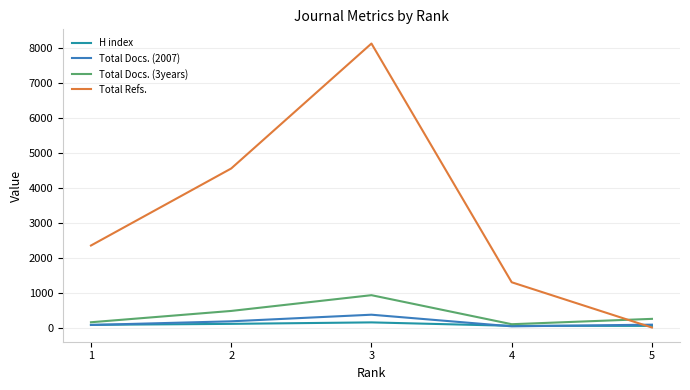

At which category does Total Docs. (3years) reach its first local valley?

4